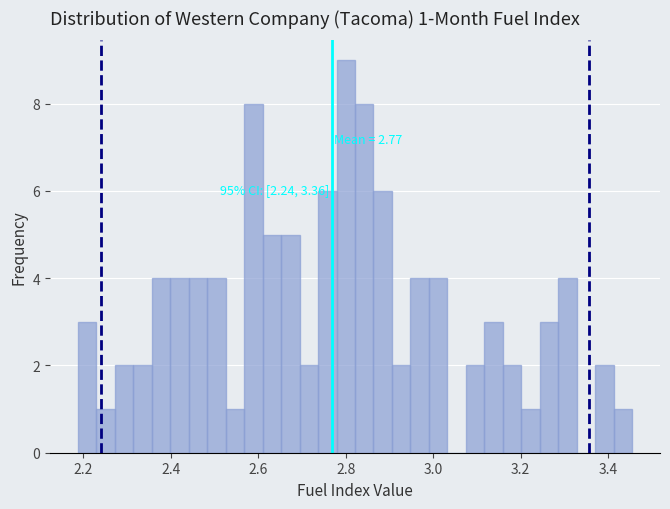

Around what value on the x-axis is the tallest bar? Give the approximate position of its centre, as read against the axis.

2.80